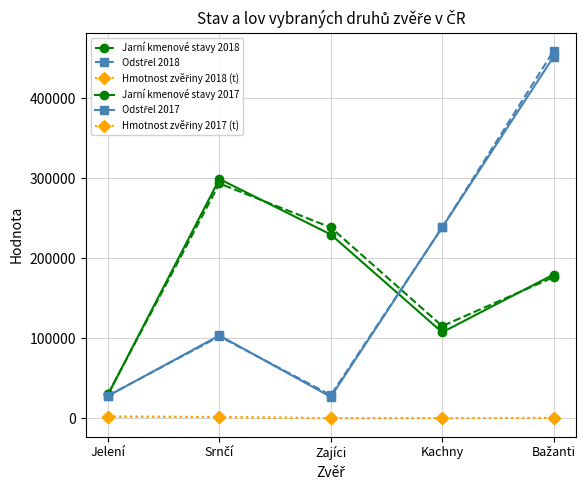

Rank the series by their maximum value, from highest to lowest.

Odstřel 2018, Odstřel 2017, Jarní kmenové stavy 2017, Jarní kmenové stavy 2018, Hmotnost zvěřiny 2018 (t), Hmotnost zvěřiny 2017 (t)